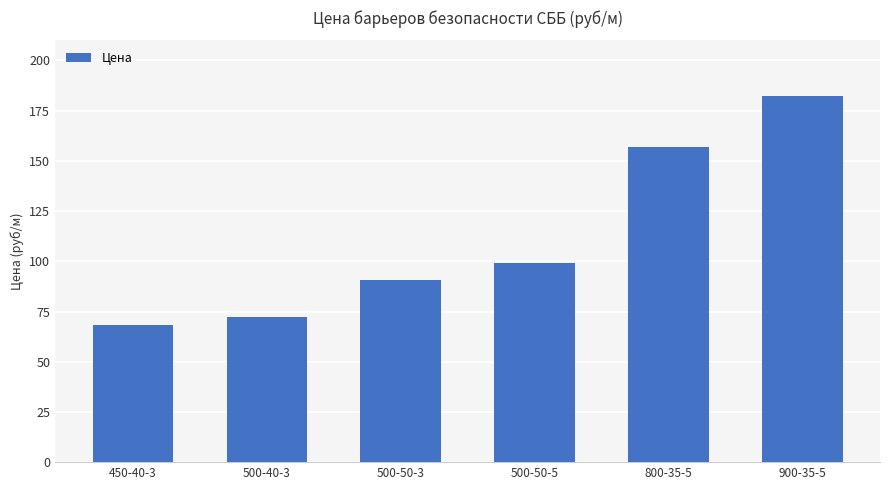

What is the sum of all values?

669.5